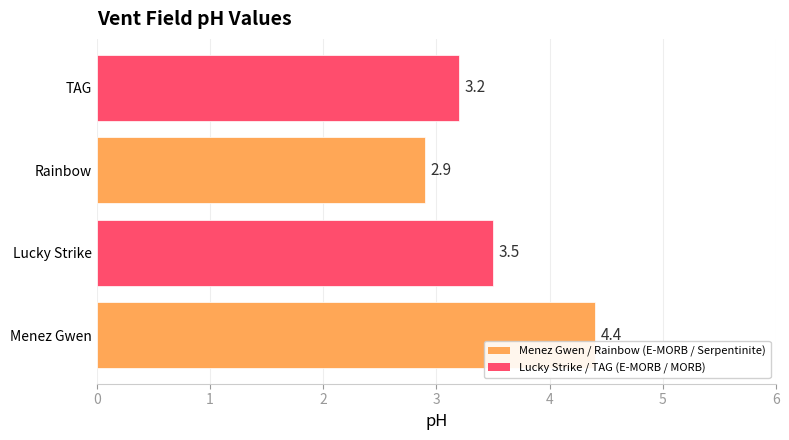

How many bars are there in total?

4